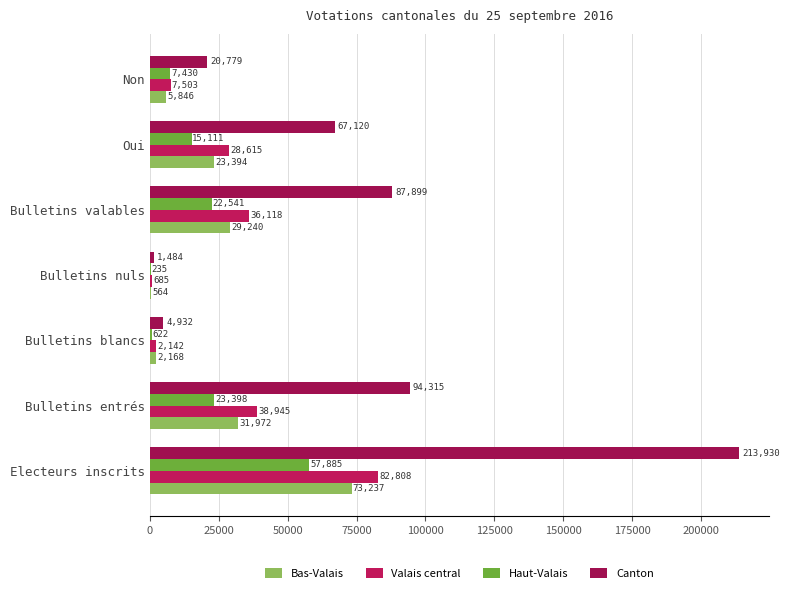

Count the number of categories in the chart.

7